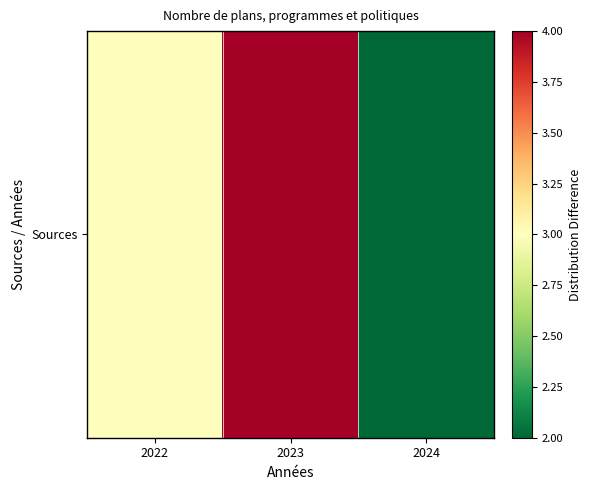

Which label corresponds to the largest value in the chart?

2023